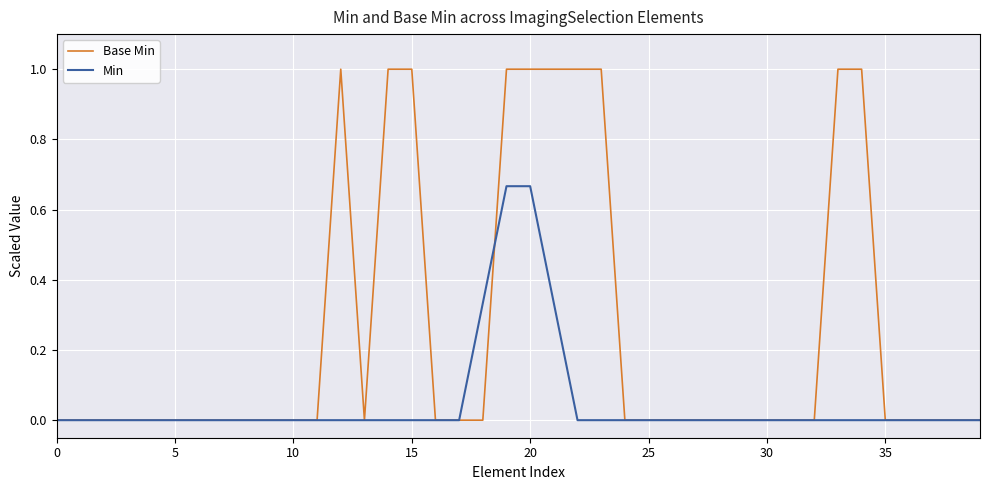

Count the Base Min values in the range 0 to 1.

40